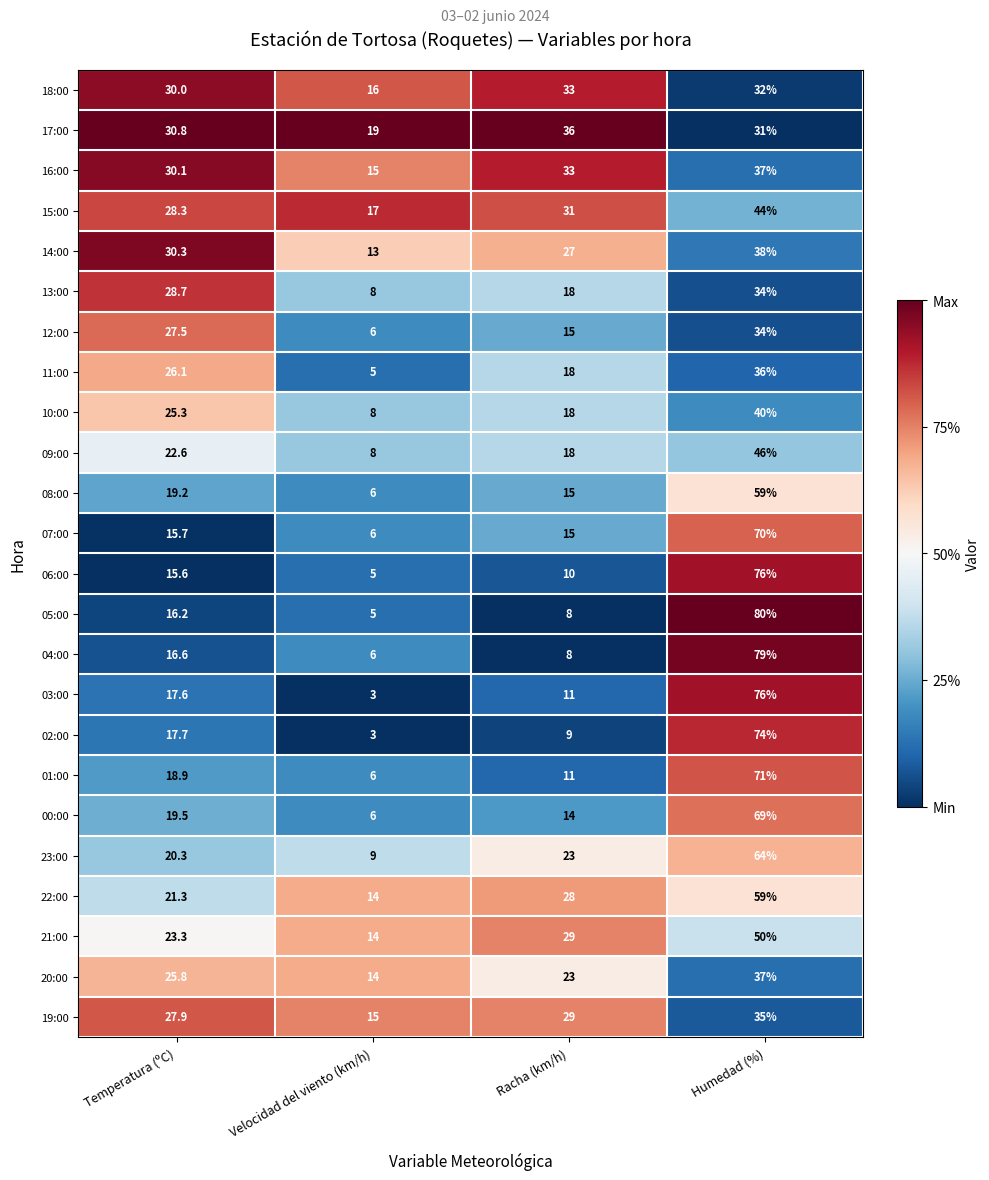

What is the average value of the 05:00 series?

27.3